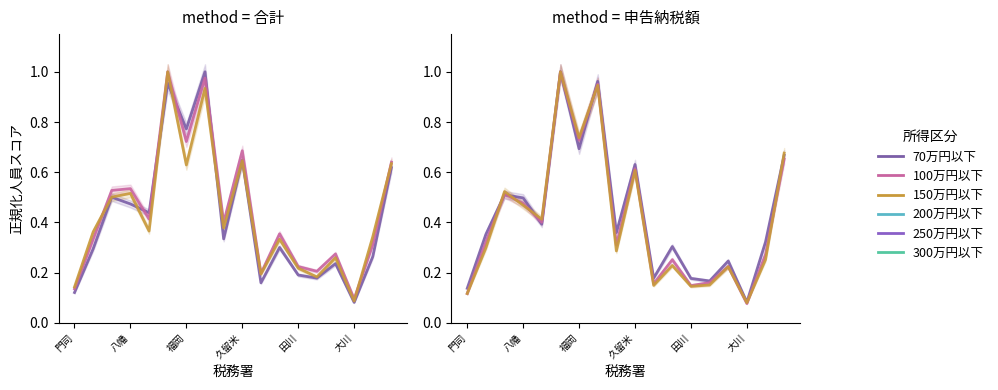

What is the difference between the maximum and minimum values in the 200万円以下(合計) series?

0.9